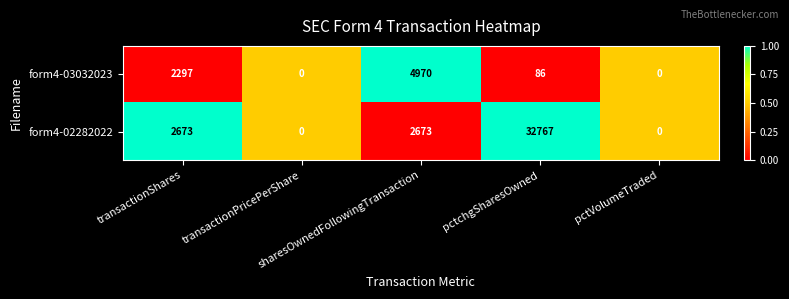

Which series has the widest spread of values?

form4-02282022